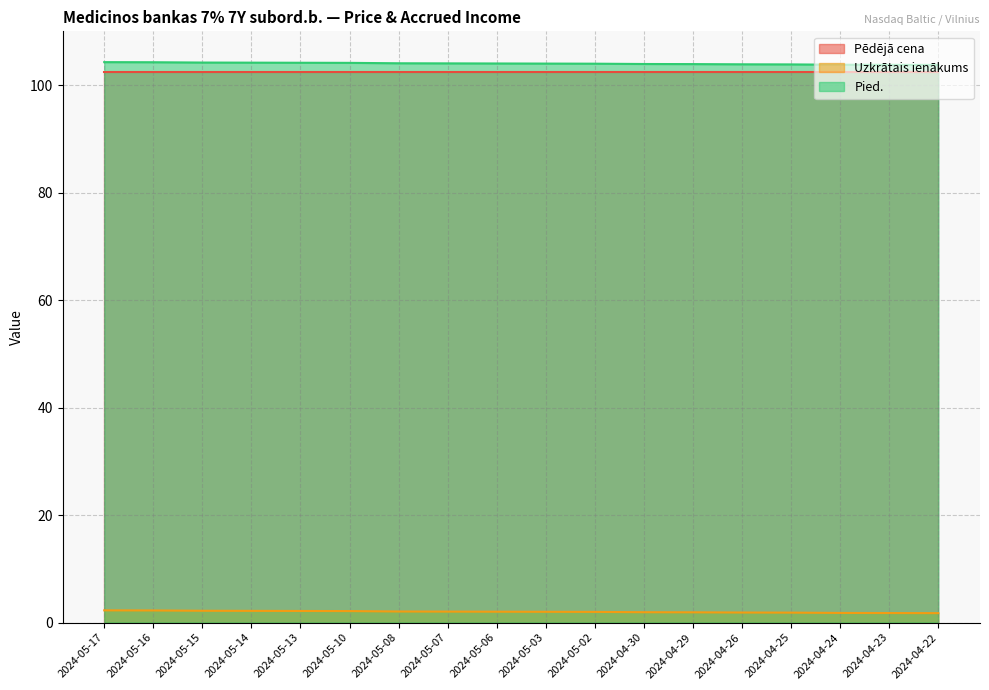

Between 2024-05-10 and 2024-05-07, which is larger?

2024-05-10